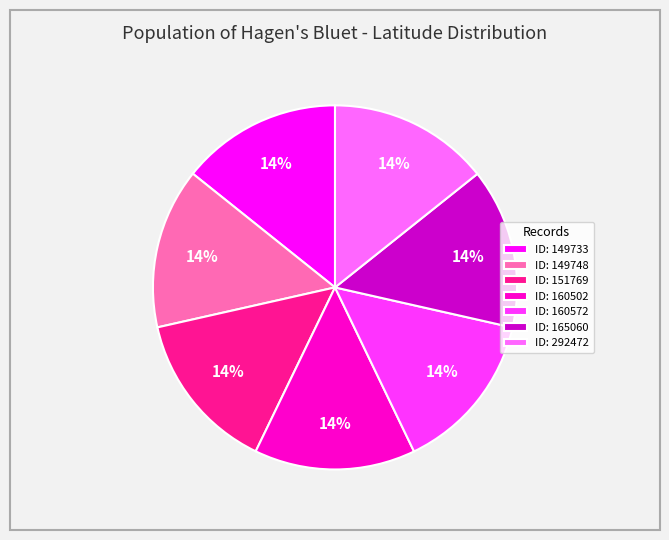

How many slices are in this pie chart?

7